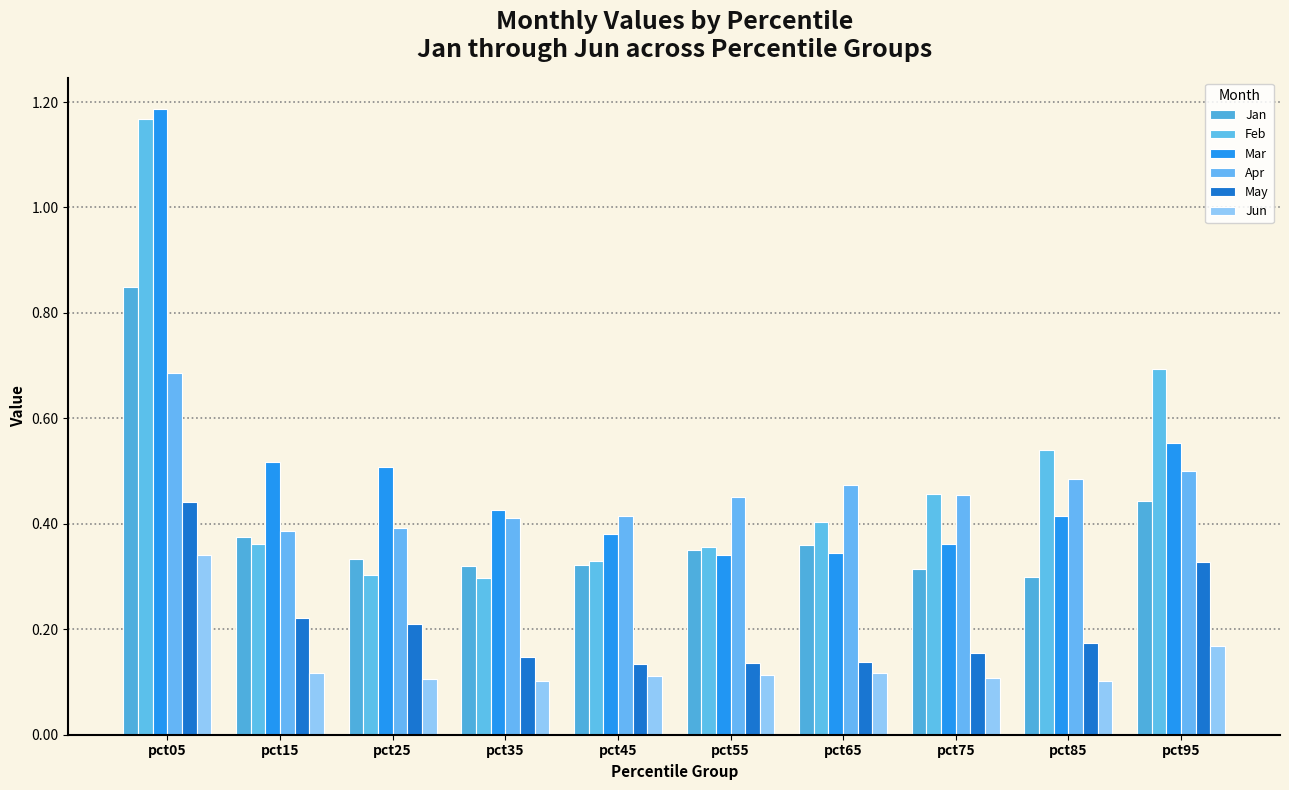

Which series has the largest total across all categories?

Mar